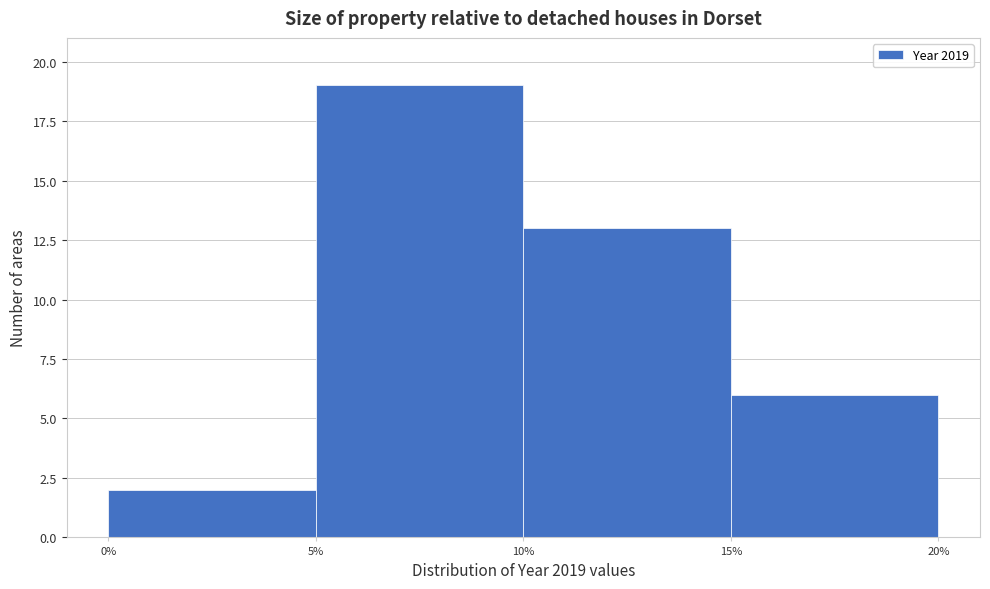

Reading left to right, transcribe this chart: for each bar, give the range it covers on the x-axis and its height. The values are not printed on the chart, so give them approximately, as read against the axis.

0% to 5%: 2
5% to 10%: 19
10% to 15%: 13
15% to 20%: 6